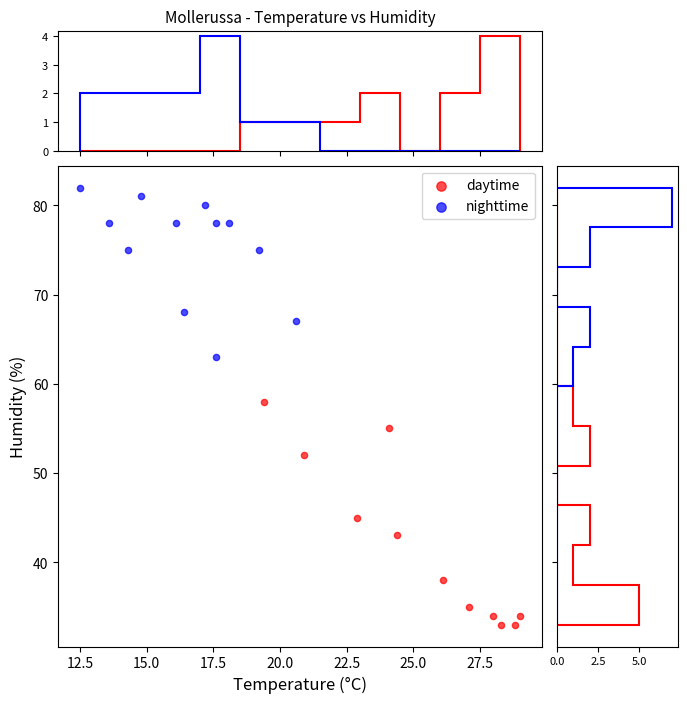

Which series contains the highest Y value?

nighttime